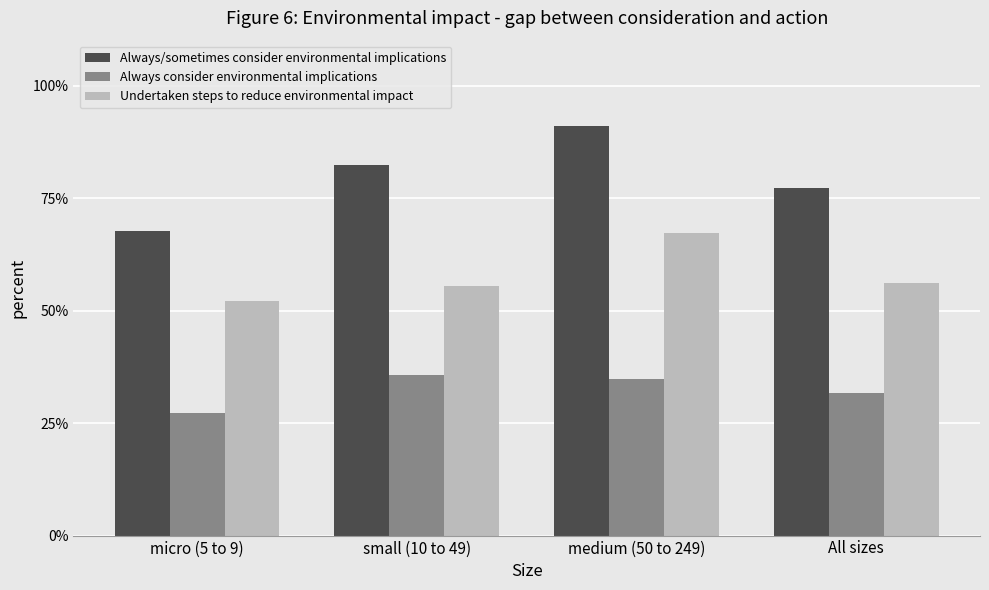

What is the difference between the Always consider environmental implications values at medium (50 to 249) and micro (5 to 9)?

7.5